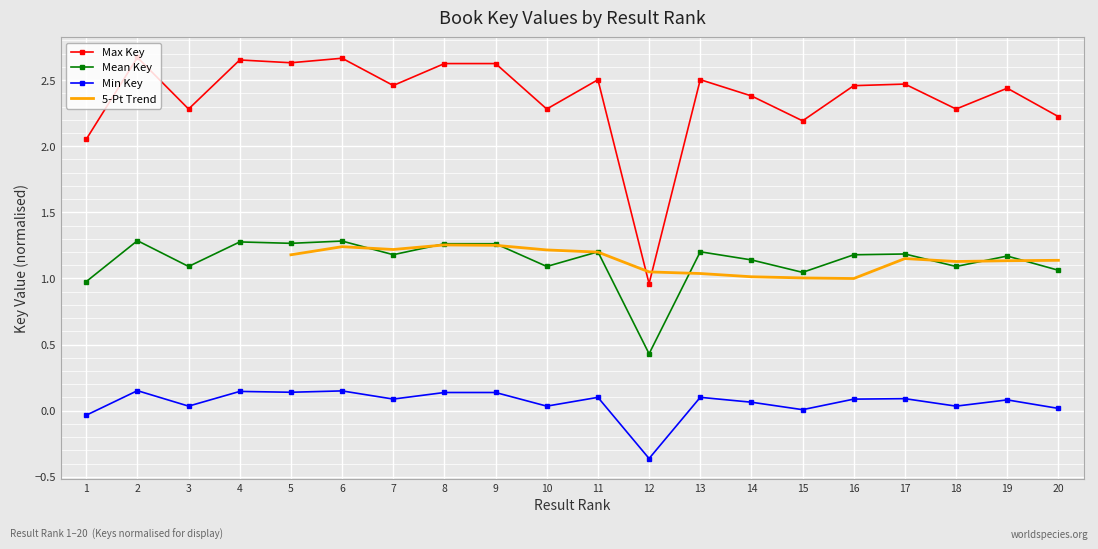

How many data points in Min Key are above 0?

18